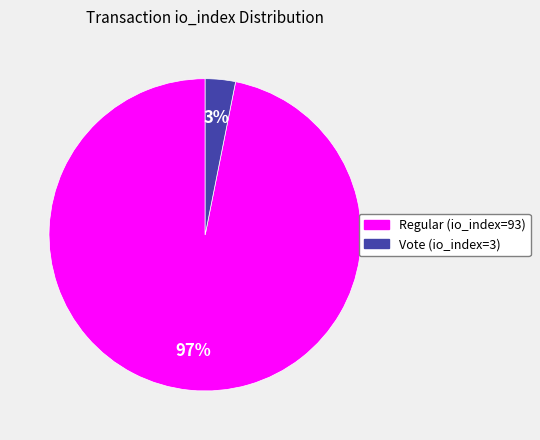

Is Vote (io_index=3) the majority of the pie?

No